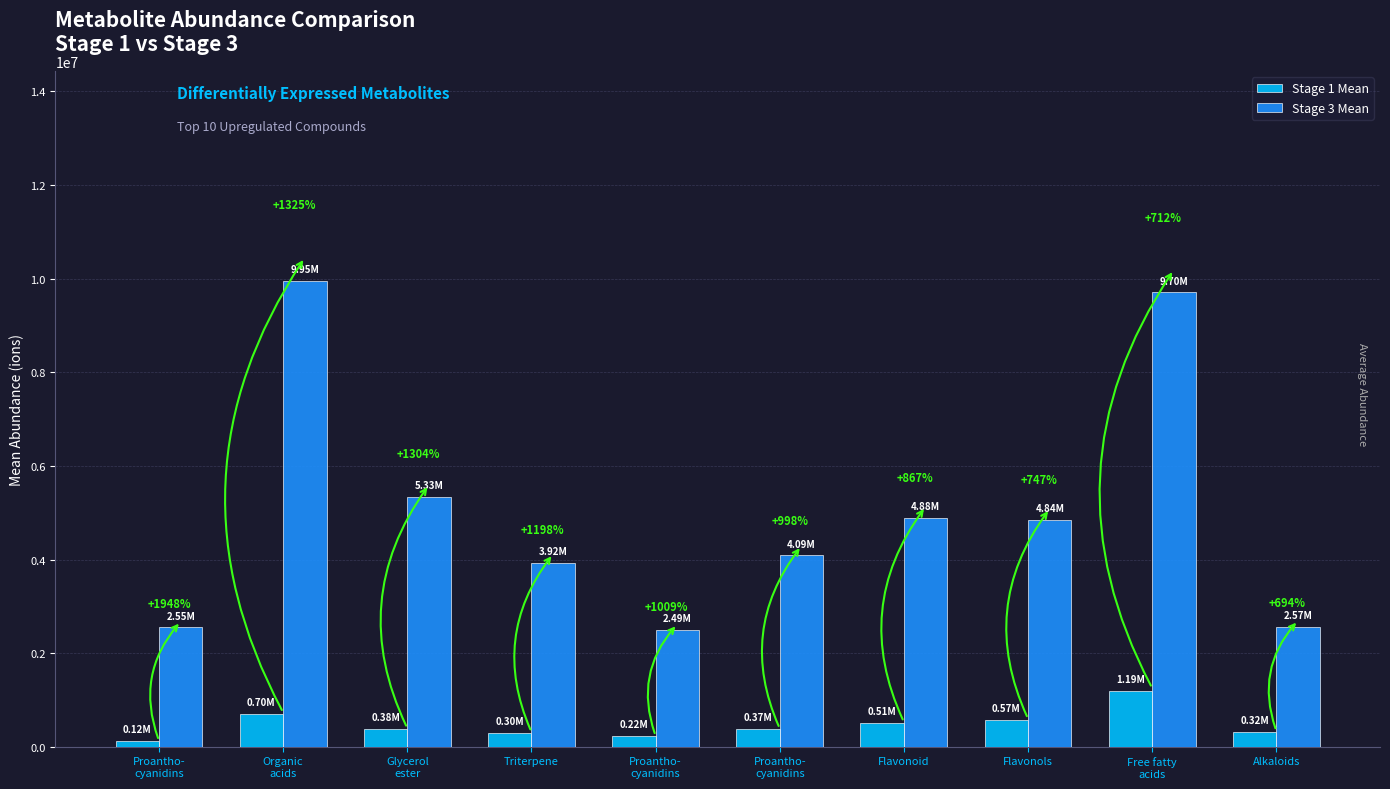

What are all the series names shown in the legend?

Stage 1 Mean, Stage 3 Mean